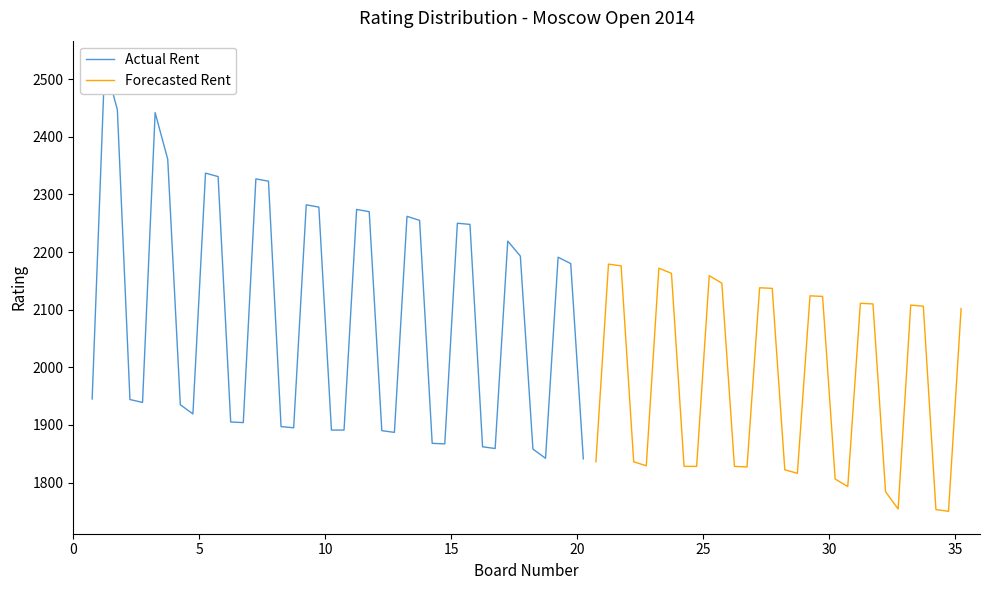

At which label is Forecasted Rent closest to 2140?

27